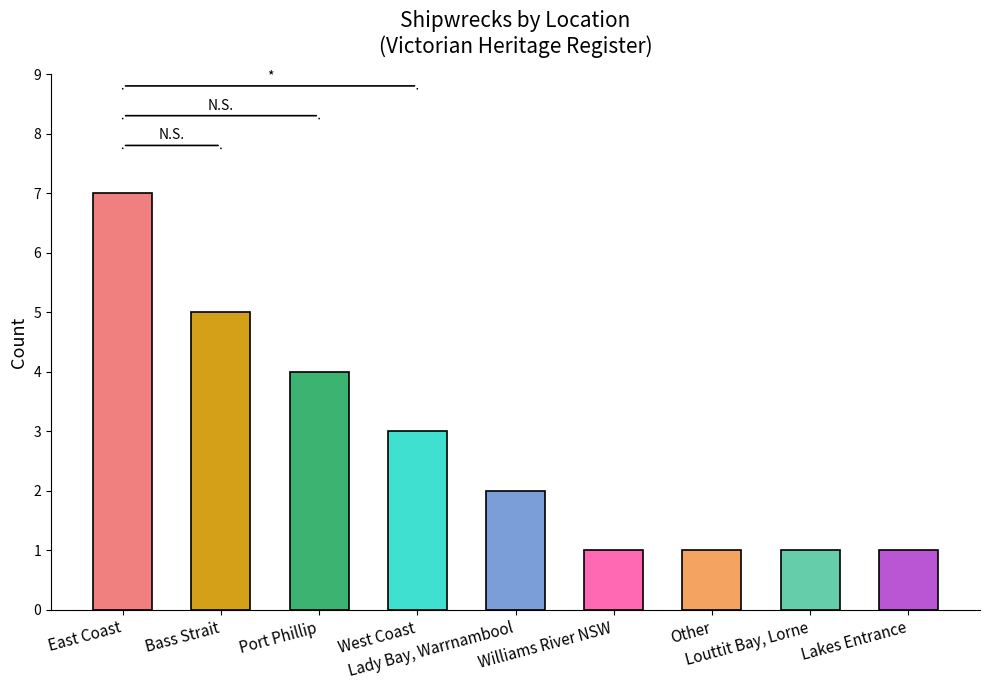

What is the difference between the maximum and minimum values?

6